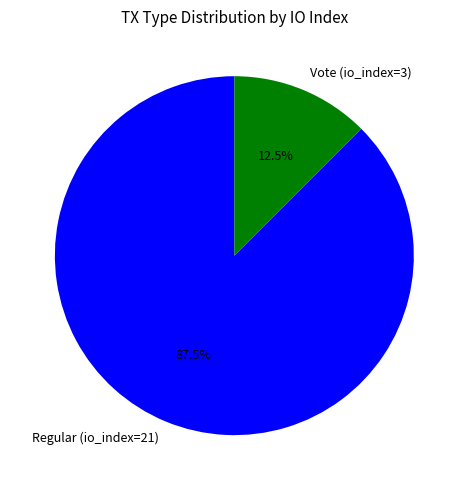

What is the majority slice?

Regular (io_index=21)